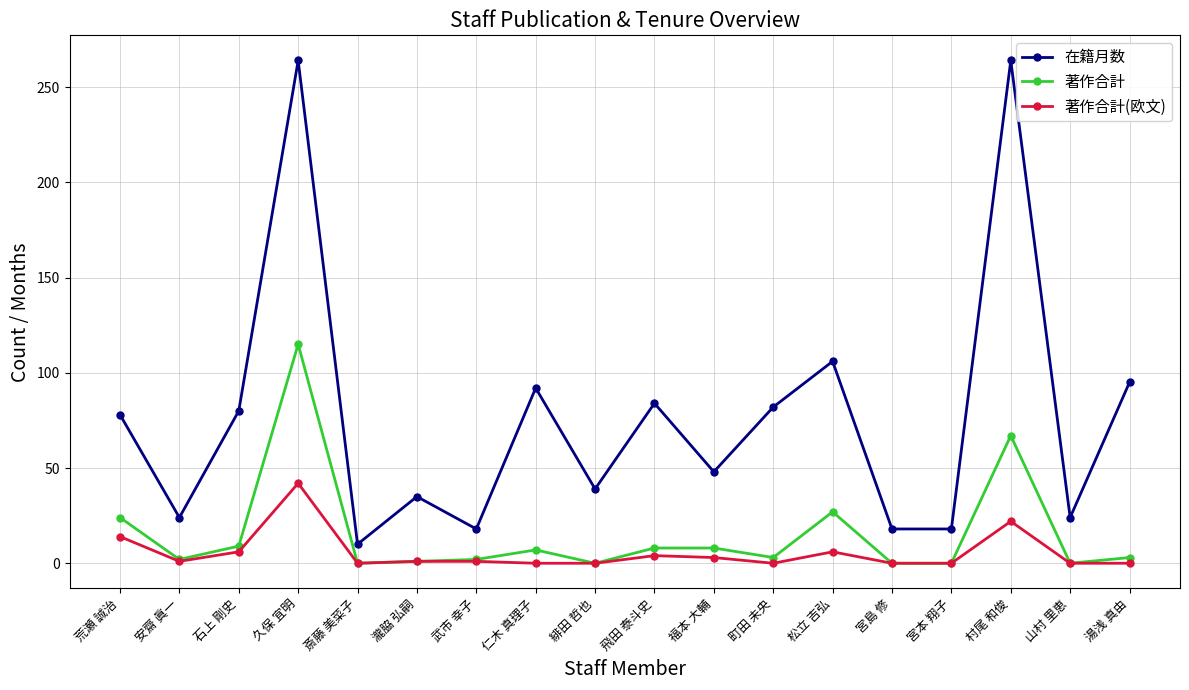

What is the label of the 10th point from the right?

緋田 哲也